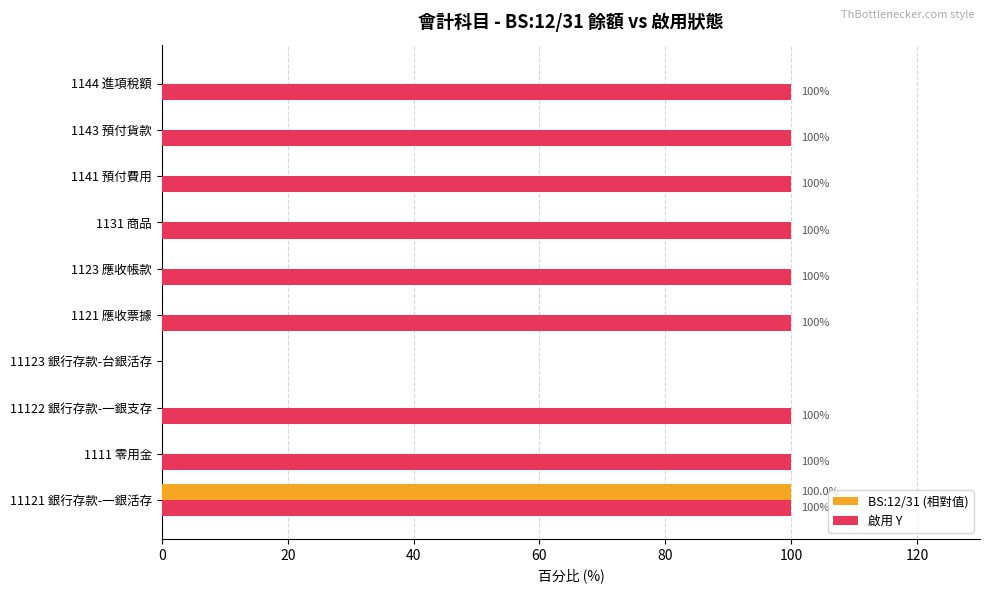

Which series changed the most between 11121 銀行存款-一銀活存 and 1144 進項稅額?

BS:12/31 (相對值)